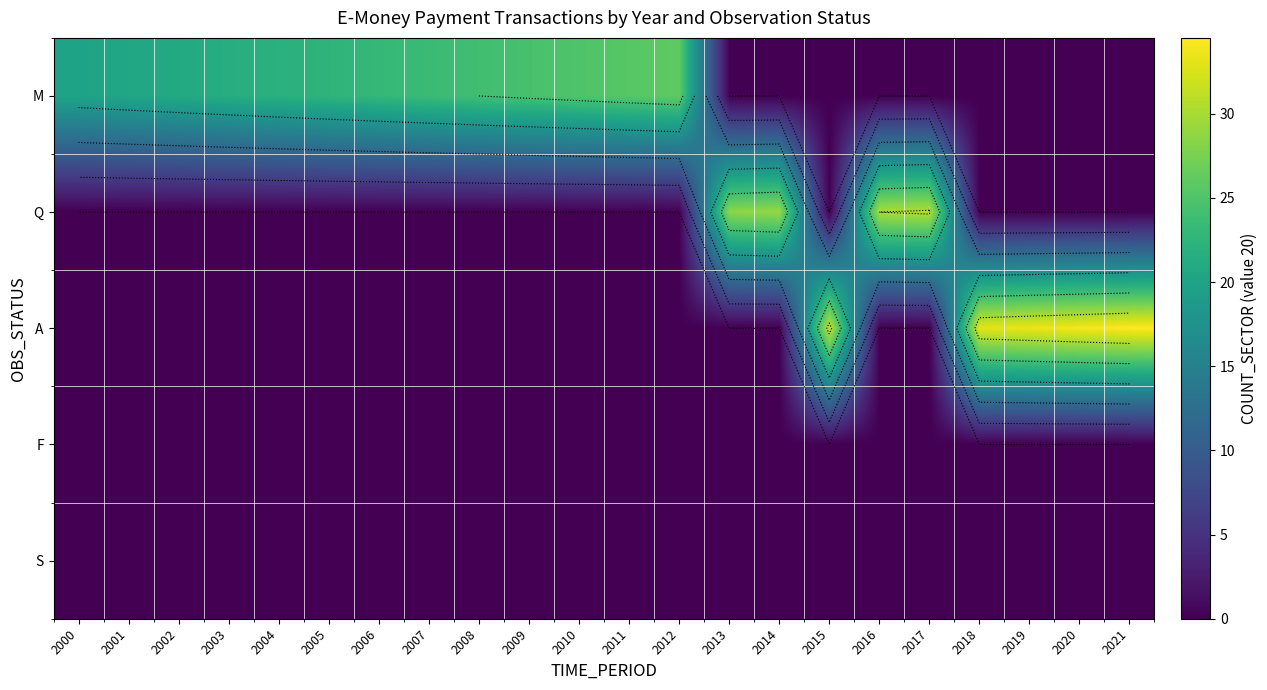

Which series has the largest total across all categories?

M